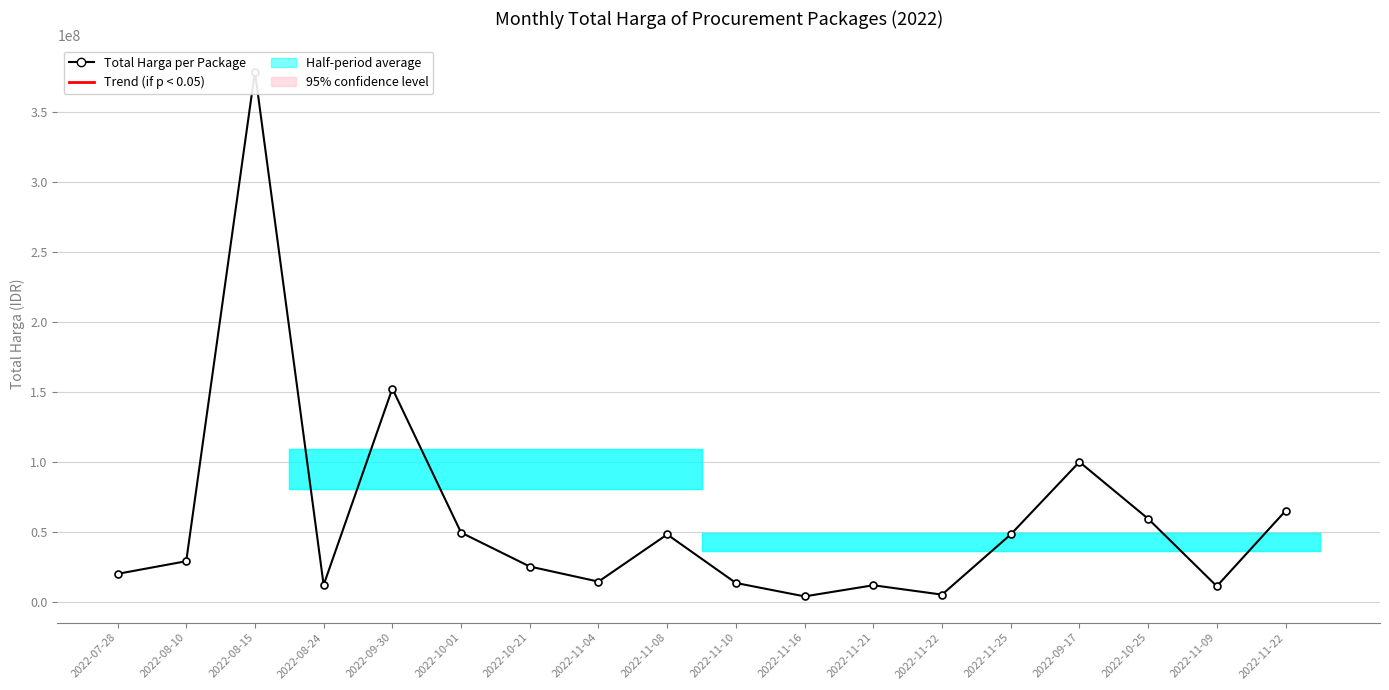

How many distinct data groups are displayed?

1